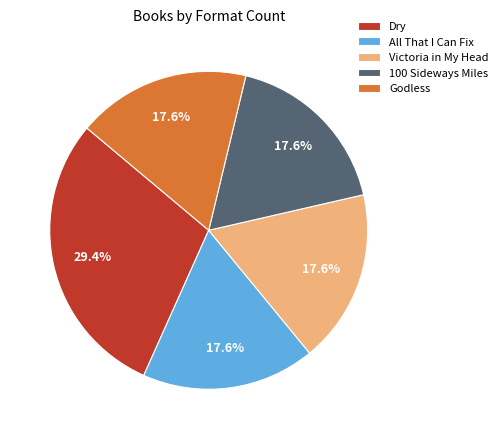

Does Godless account for over 50% of the chart?

No